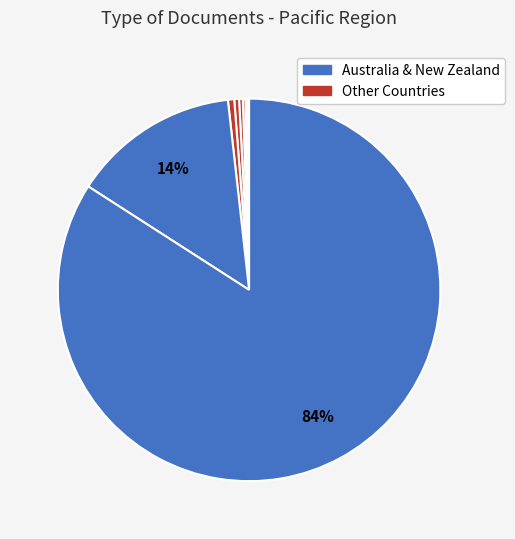

To the nearest percent, what is the difference between the largest and smallest slice percentages?

84%